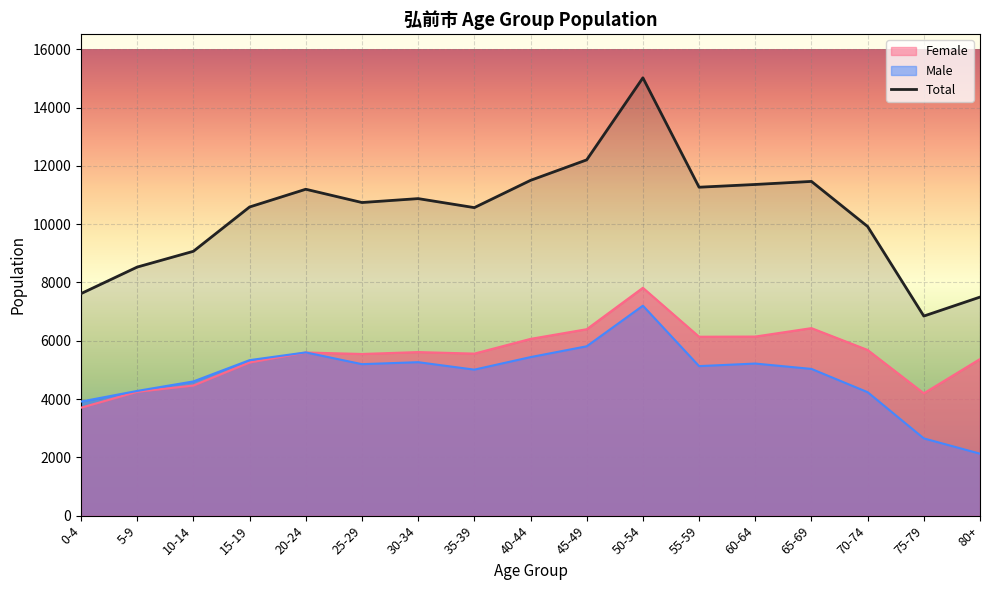

Reading left to right, what are all the values shown in this chart?

Female: 3703	4249	4464	5254	5597	5545	5611	5558	6063	6395	7816	6137	6143	6432	5683	4197	5372
Male: 3913	4278	4604	5334	5599	5196	5264	5008	5438	5809	7202	5129	5217	5033	4235	2649	2125
Total: 7616	8527	9068	10588	11196	10741	10875	10566	11501	12204	15018	11266	11360	11465	9918	6846	7497